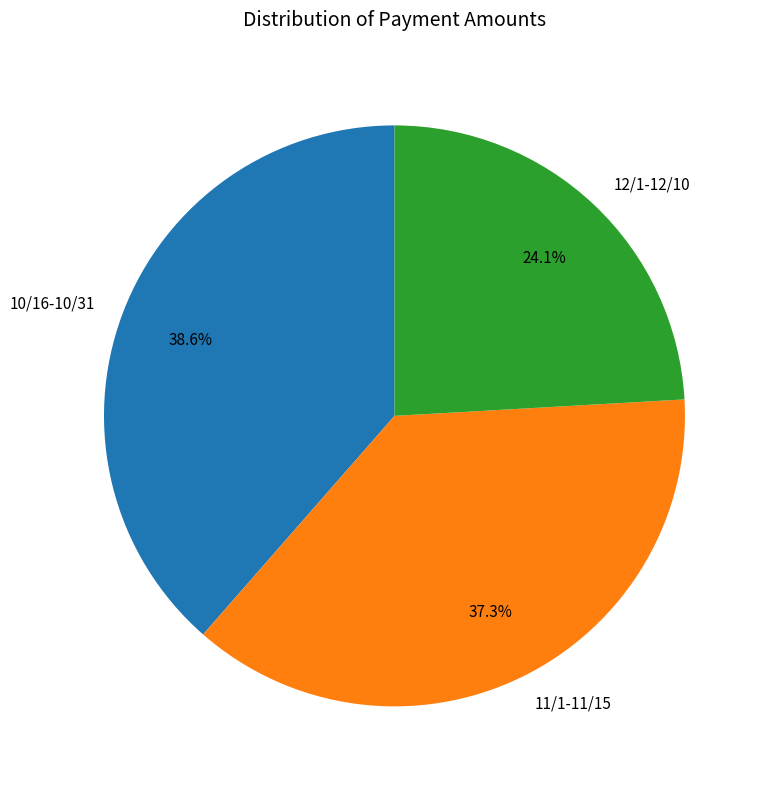

Is there any slice that represents more than half of the pie?

No